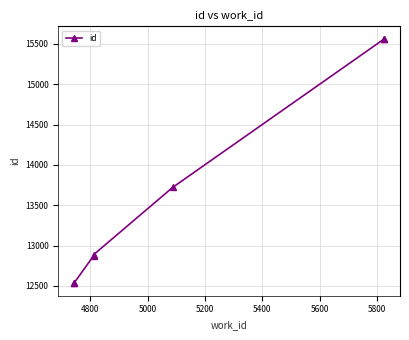

Approximately how many times larger is the value at 5400 compared to 5000?

1.1